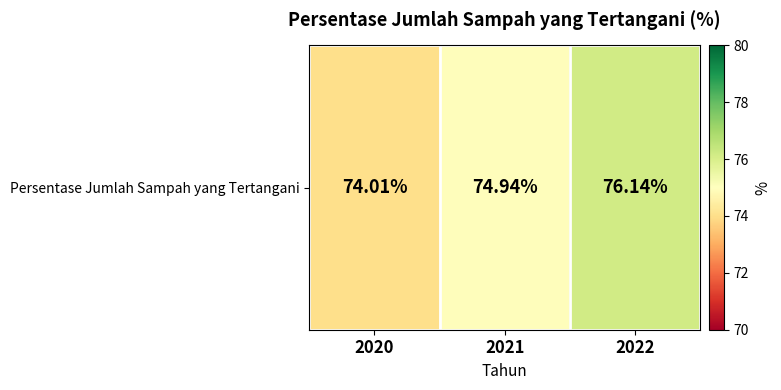

What is the approximate value at 2022?

76.1